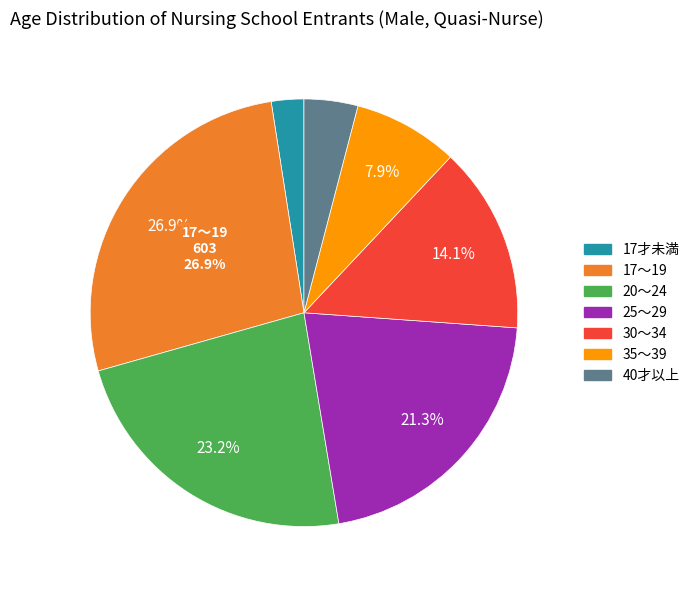

To the nearest percent, what is the difference between the largest and smallest slice percentages?

24%